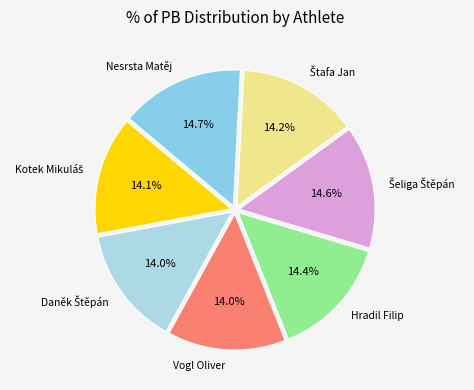

Does Hradil Filip account for over 50% of the chart?

No